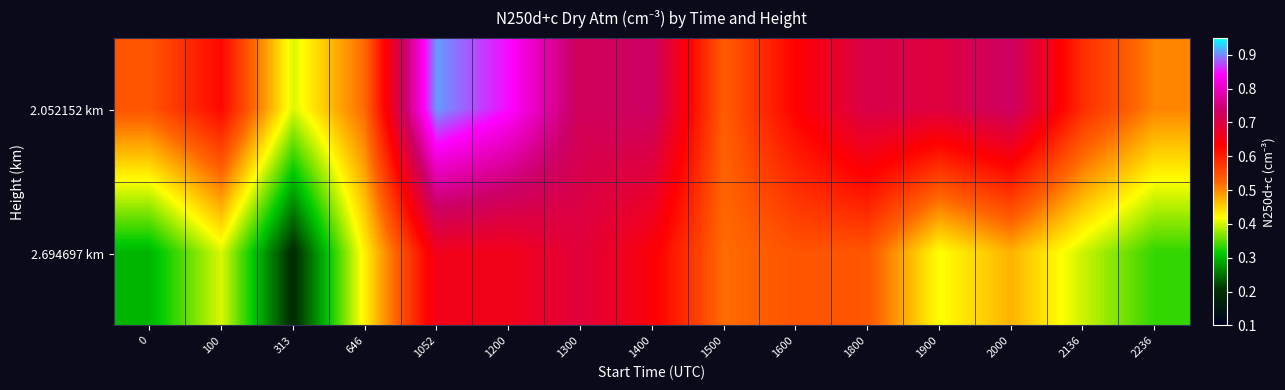

At which category does the chart reach its peak across all series?

1052